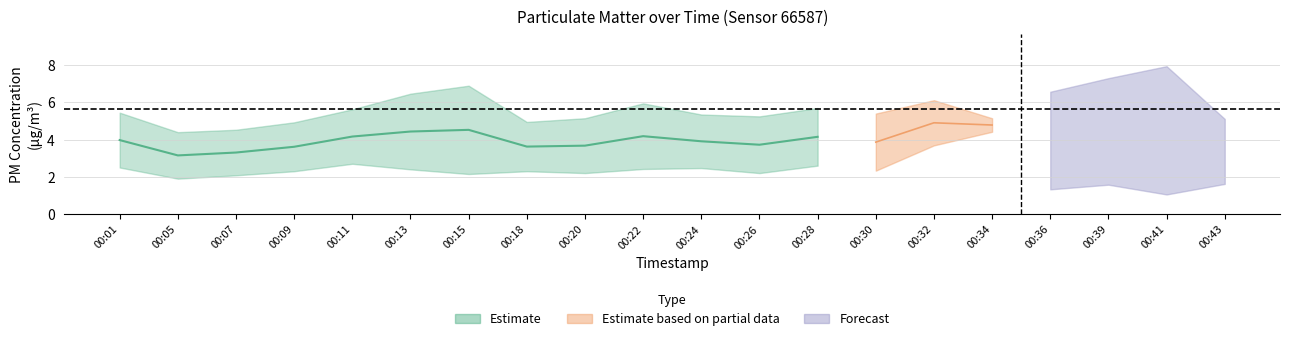

What is the value of the P1 point at the 9th from the left?

5.2